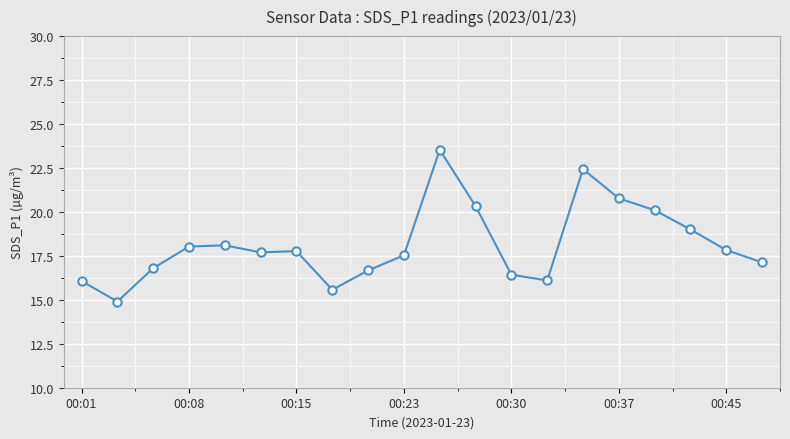

True or false: there are more than 1 points higher than both neighbors.

True